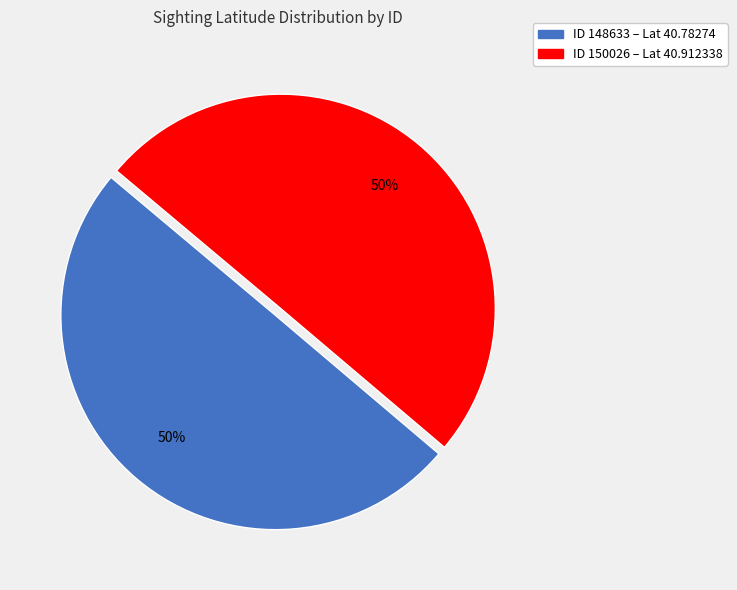

To the nearest percent, what is the average slice percentage?

50%